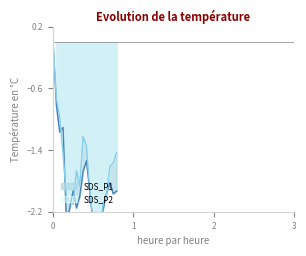

Reading left to right, what are all the values shown in this chart?

SDS_P1: 0.0	-0.8	-1.2	-1.1	-2.4	-2.2	-1.9	-2.2	-2.0	-1.7	-1.5	-2.0	-2.4	-2.5	-2.4	-2.2	-2.0	-1.8	-2.0	-1.9
SDS_P2: 0.0	-0.7	-1.0	-1.5	-2.0	-2.1	-2.1	-1.7	-1.9	-1.2	-1.4	-1.9	-2.3	-2.6	-2.4	-2.1	-2.0	-1.6	-1.6	-1.4